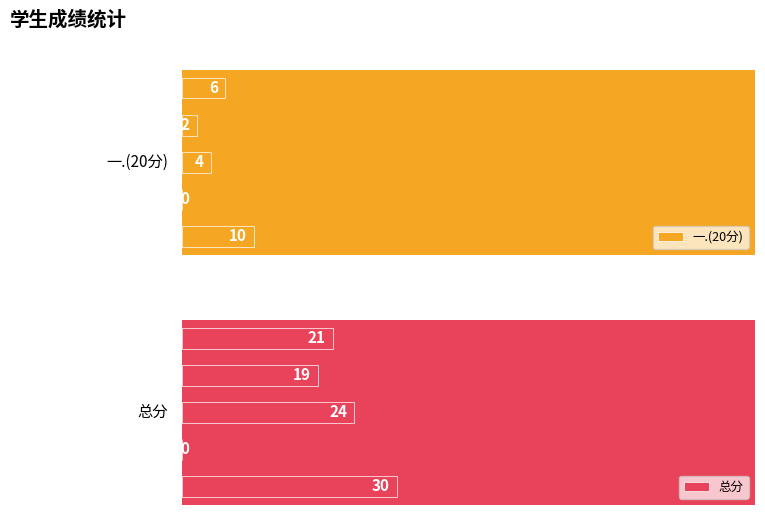

What is the sum of the 一.(20分) values at 杜苏桓 and 马万鹏?

14